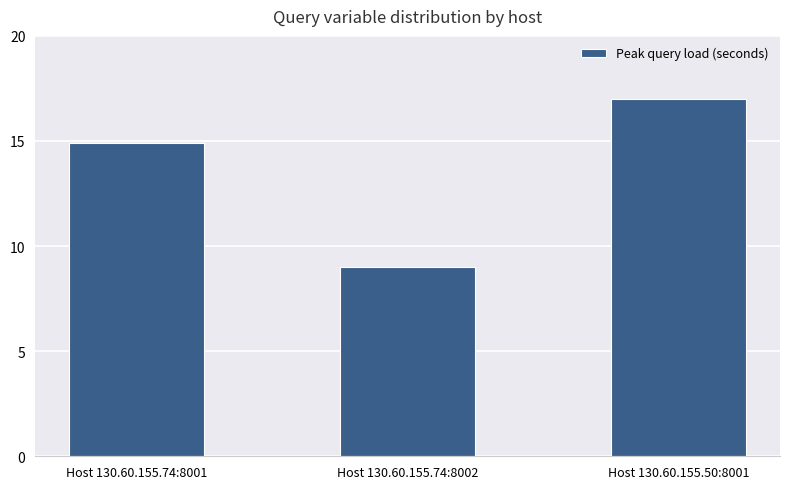

Count the number of values greater than 14.

2